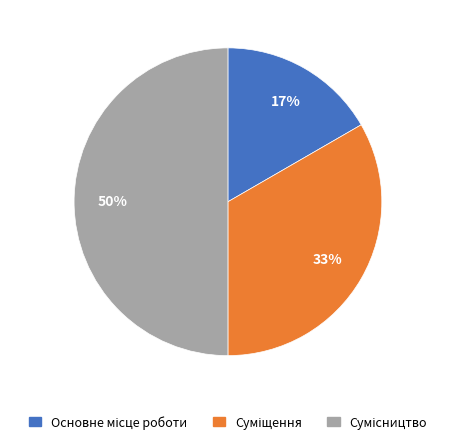

To the nearest percent, what is the difference between the largest and smallest slice percentages?

33%